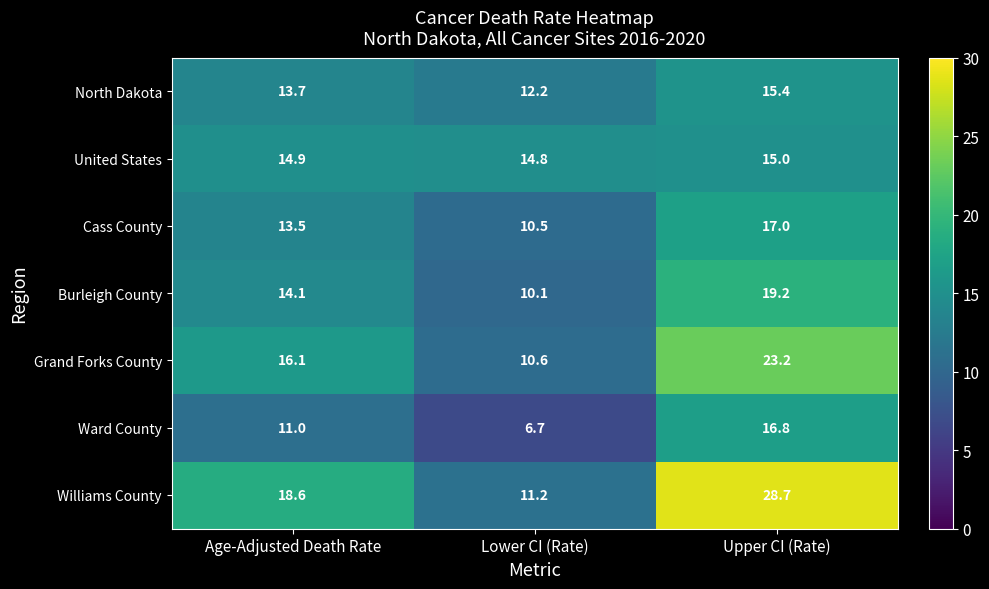

Is it true that Grand Forks County equals 10.6 at Lower CI (Rate)?

True